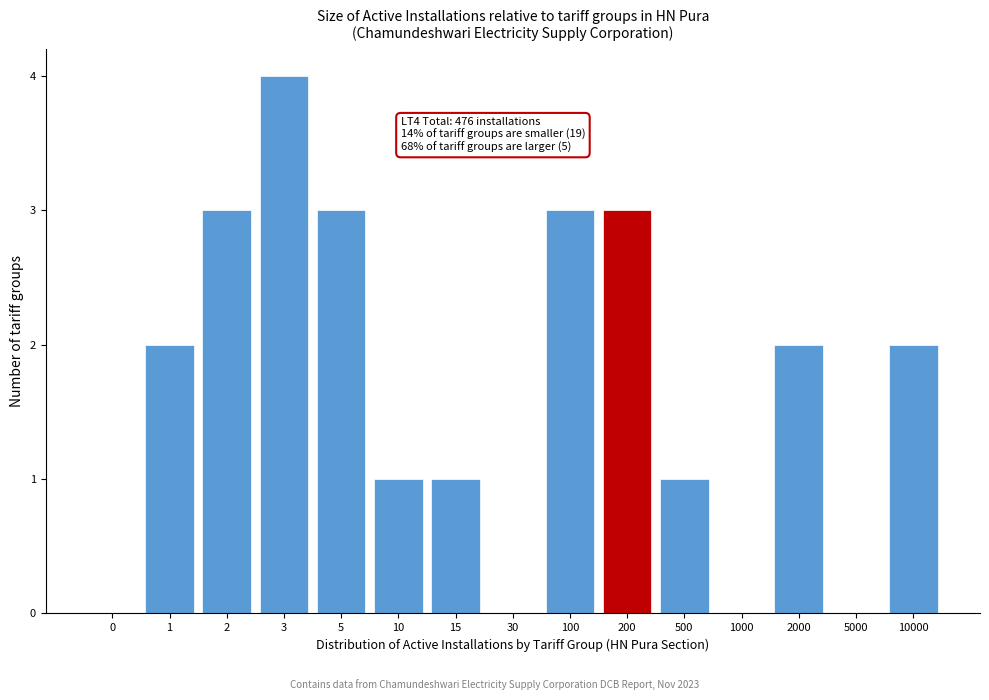

Reading right to left, what are all the values shown in this chart?

10000=2	5000=0	2000=2	1000=0	500=1	200=3	100=3	30=0	15=1	10=1	5=3	3=4	2=3	1=2	0=0